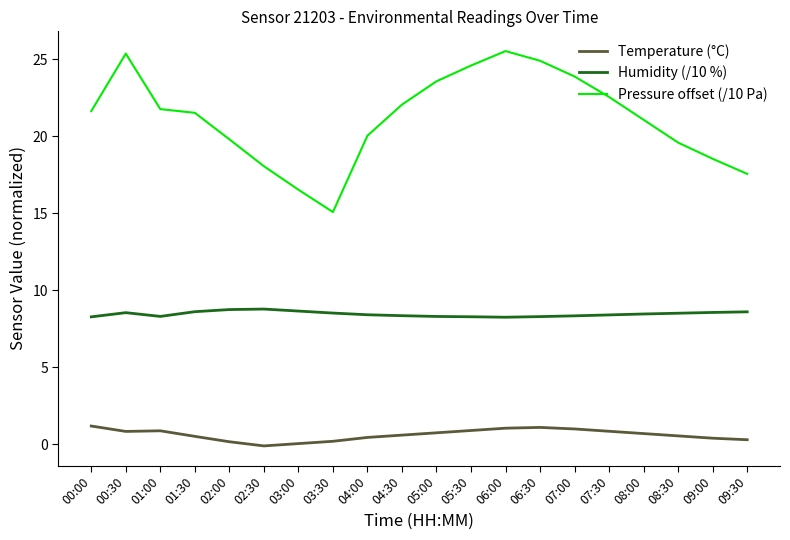

Between 02:30 and 03:30, which series saw the biggest shift?

Pressure offset (/10 Pa)